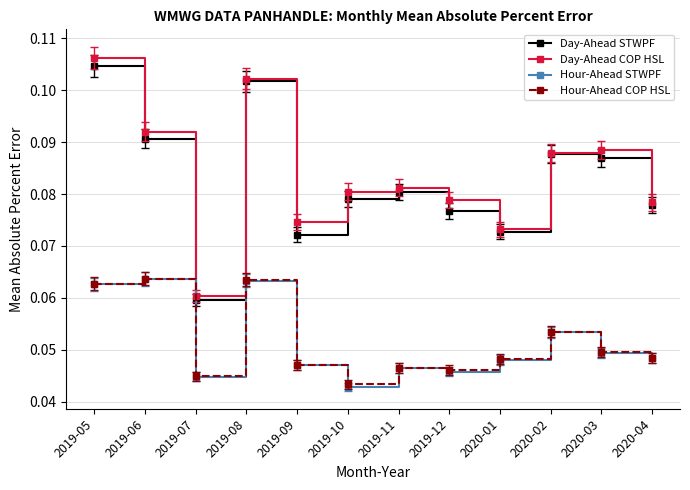

Which series has the widest spread of values?

Day-Ahead COP HSL